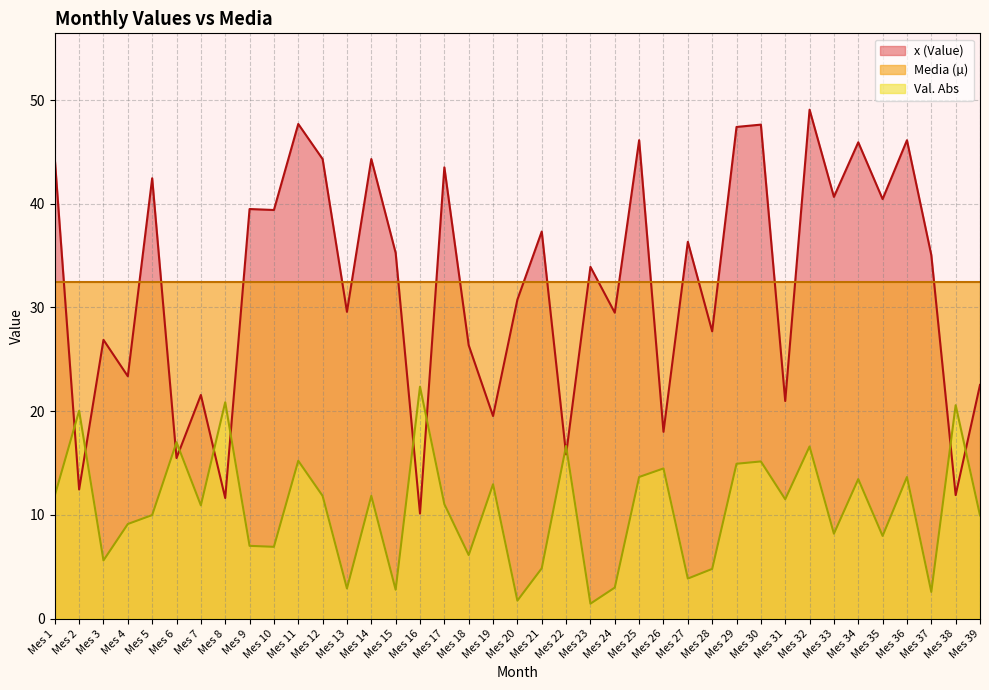

True or false: Val. Abs has more than 2 points higher than both neighbors.

True